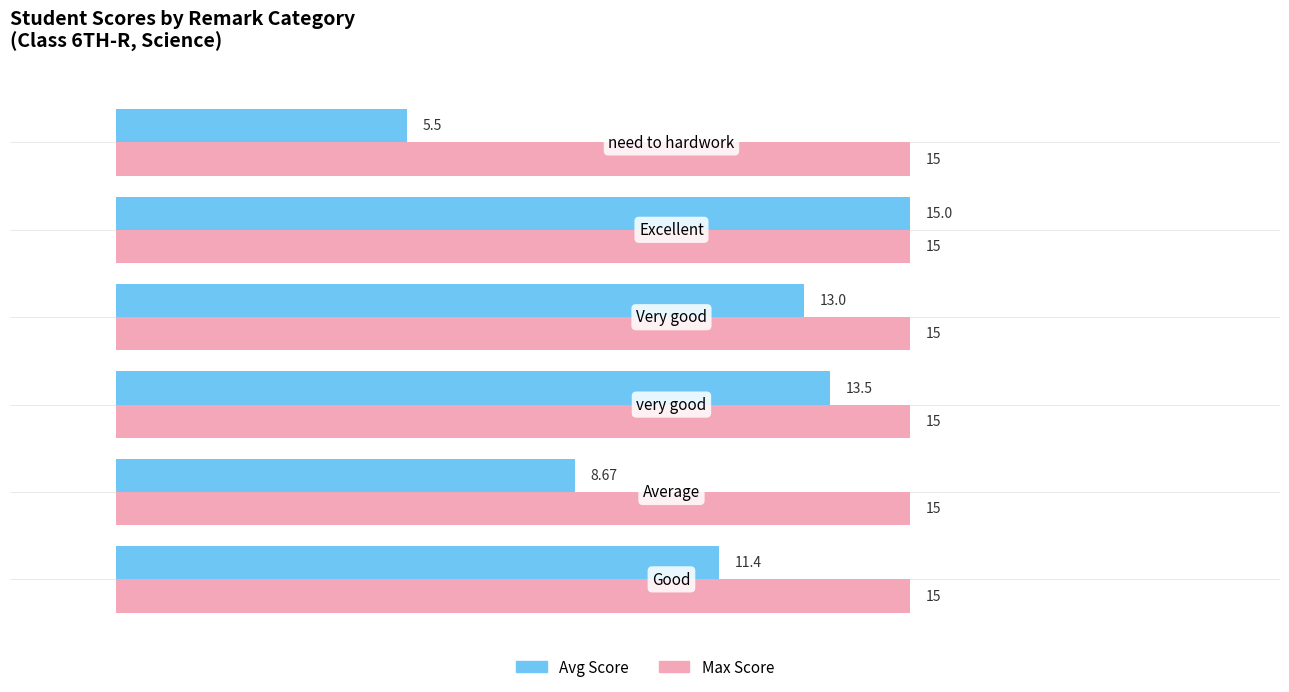

Which series has the largest range (max minus min)?

Avg Score